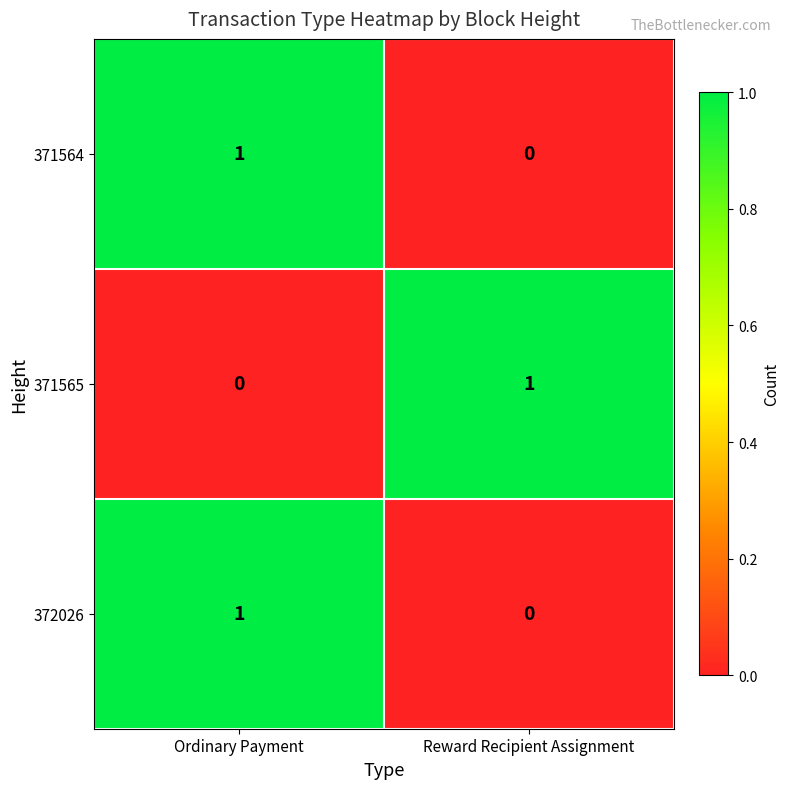

True or false: 371565 has a value of -1 at Ordinary Payment.

False